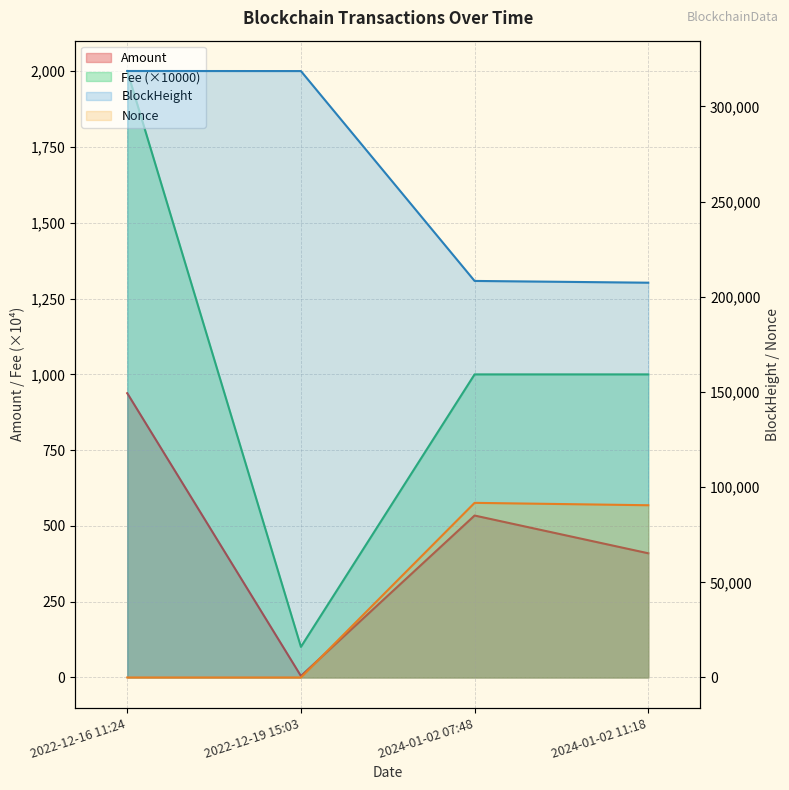

Rank the series at 2022-12-16 11:24 from lowest to highest value.

Nonce, Amount, Fee, BlockHeight